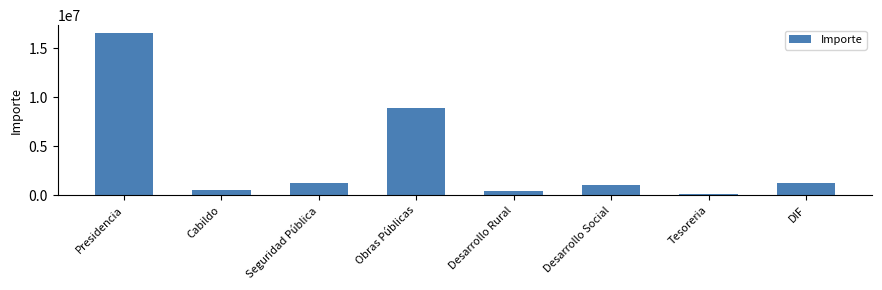

Does the chart contain stacked bars?

No